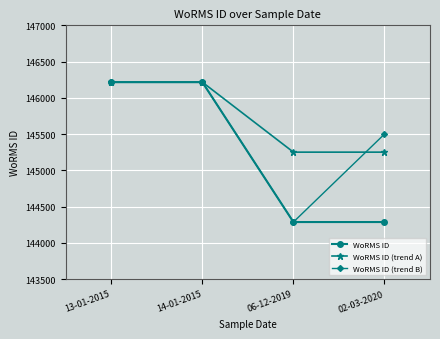

True or false: WoRMS ID (trend B) has a value of 146216 at 14-01-2015.

True